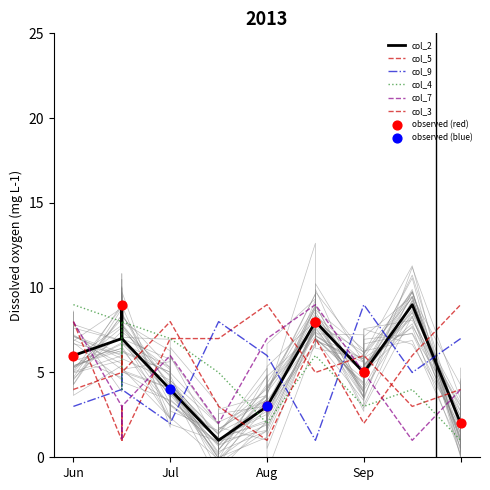

Which series reaches the minimum Y coordinate?

col_2